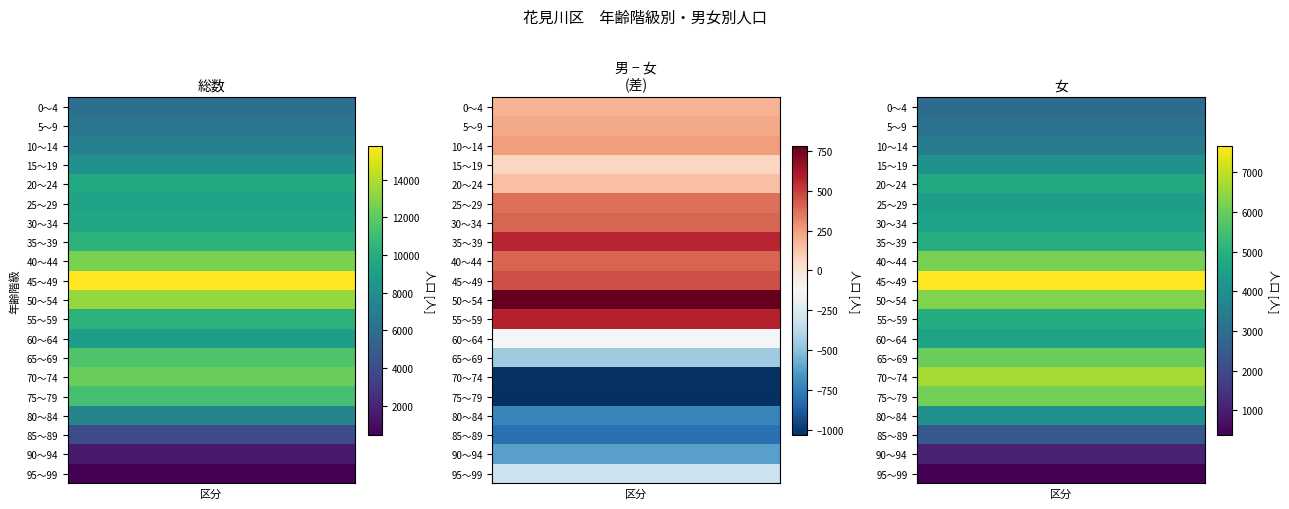

Which series has the largest total across all categories?

45～49